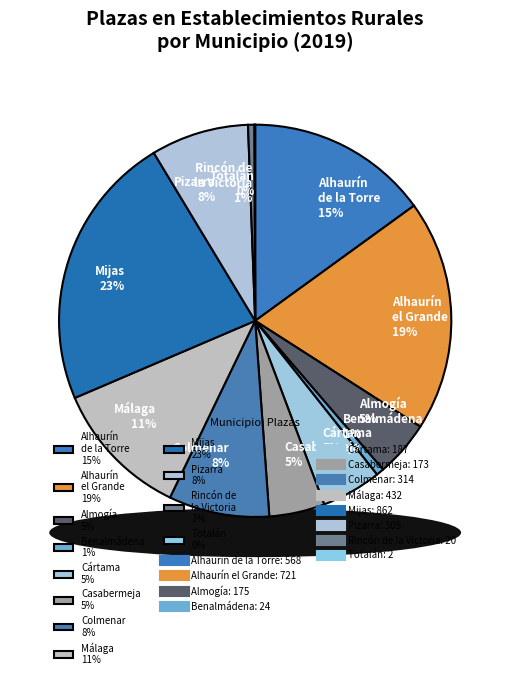

To the nearest percent, what is the combined percentage of Benalmádena and Rincón de la Victoria?

1%